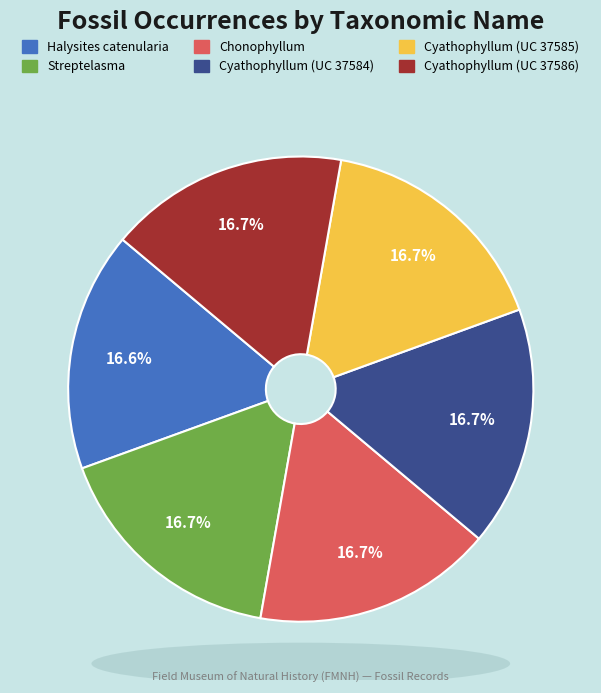

Does Streptelasma account for over 50% of the chart?

No